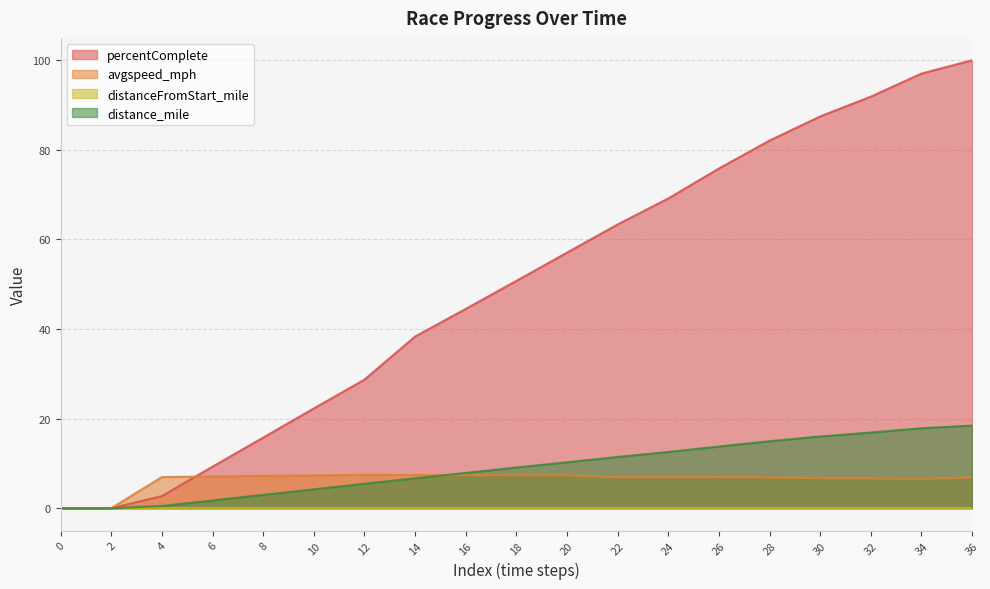

How many values in the percentComplete series are below 50?

9